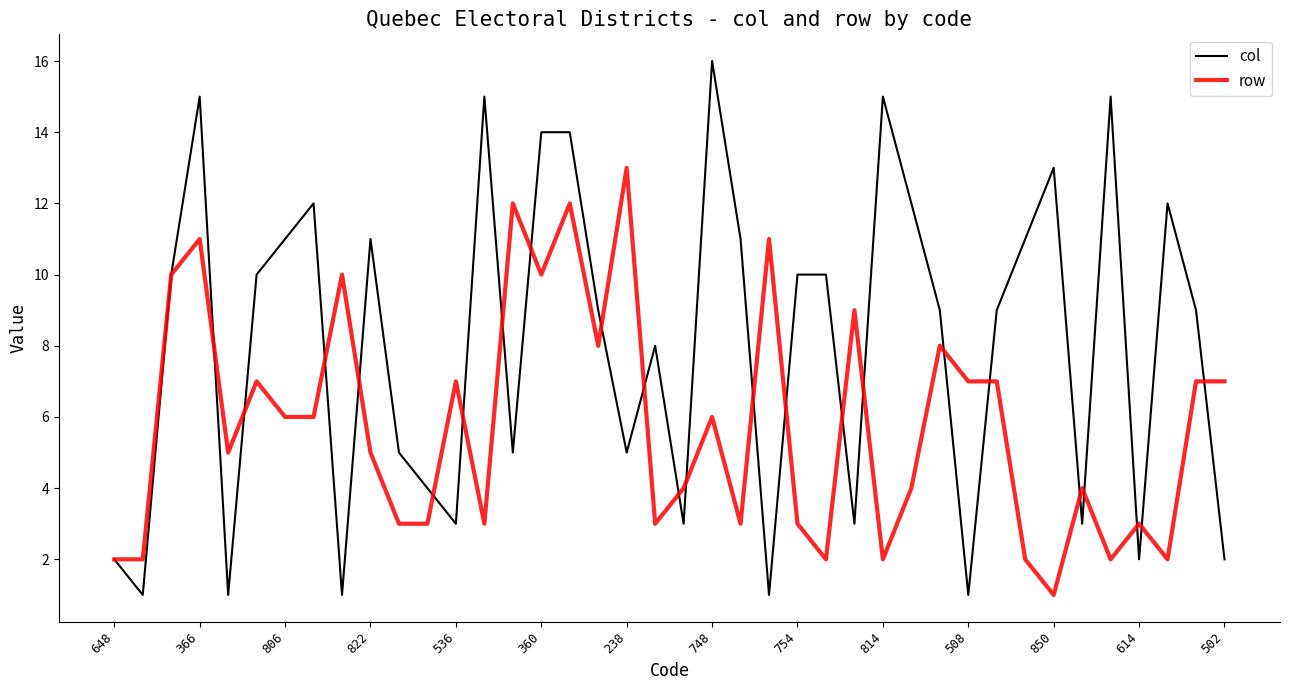

Which series has the widest spread of values?

col